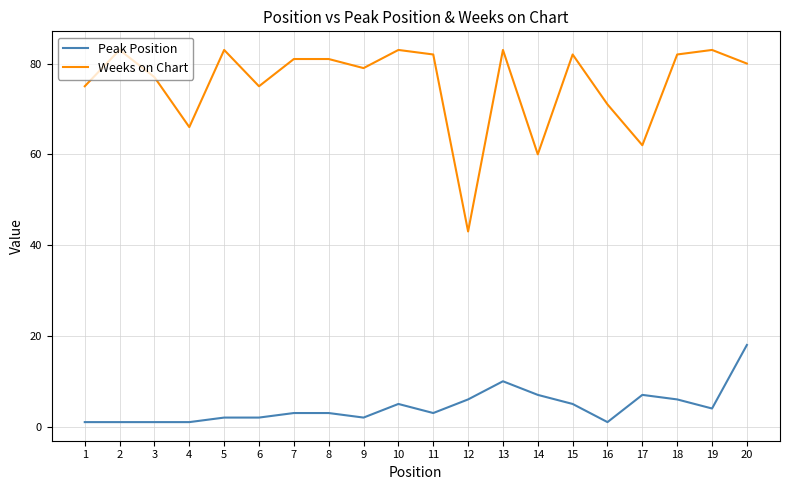

Which series has the largest range (max minus min)?

Weeks on Chart